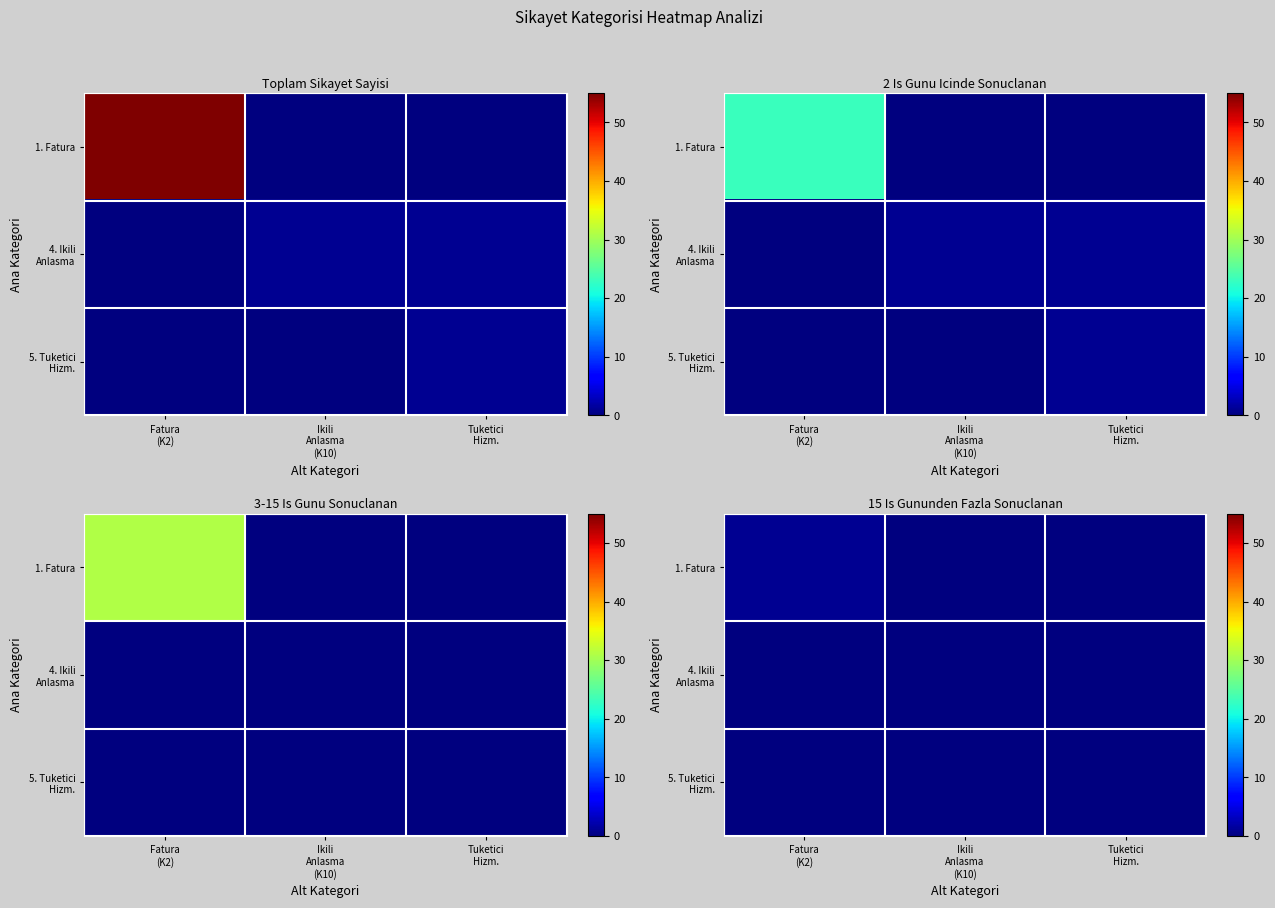

List the series in order of their peak value, lowest first.

4. Ikili Anlasma, 5. Tuketici Hizm., 1. Fatura